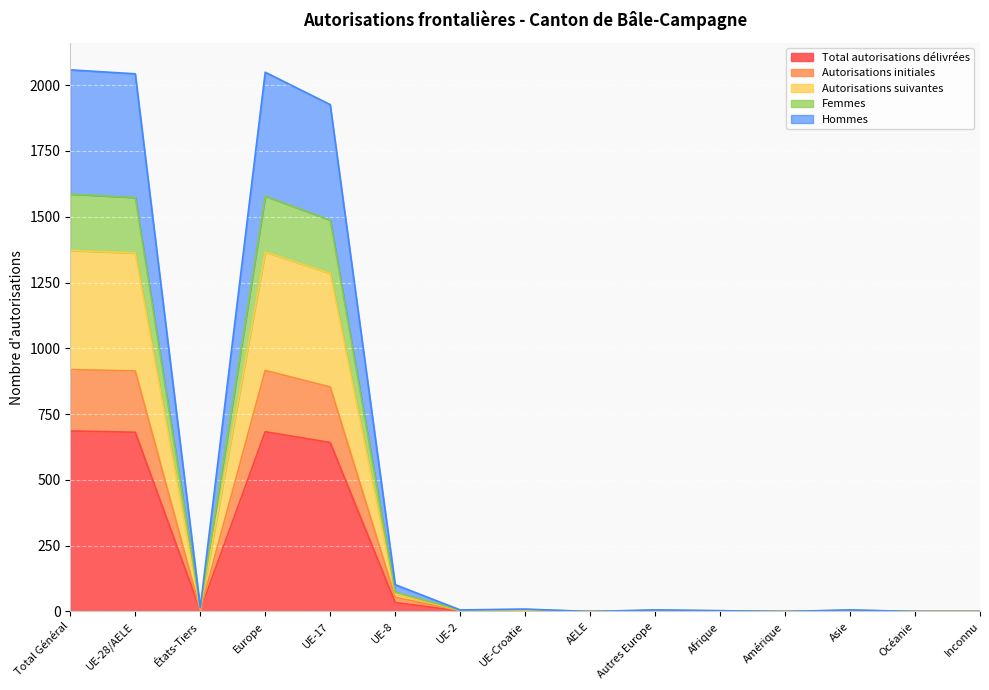

What is the maximum value for Total autorisations délivrées?

686